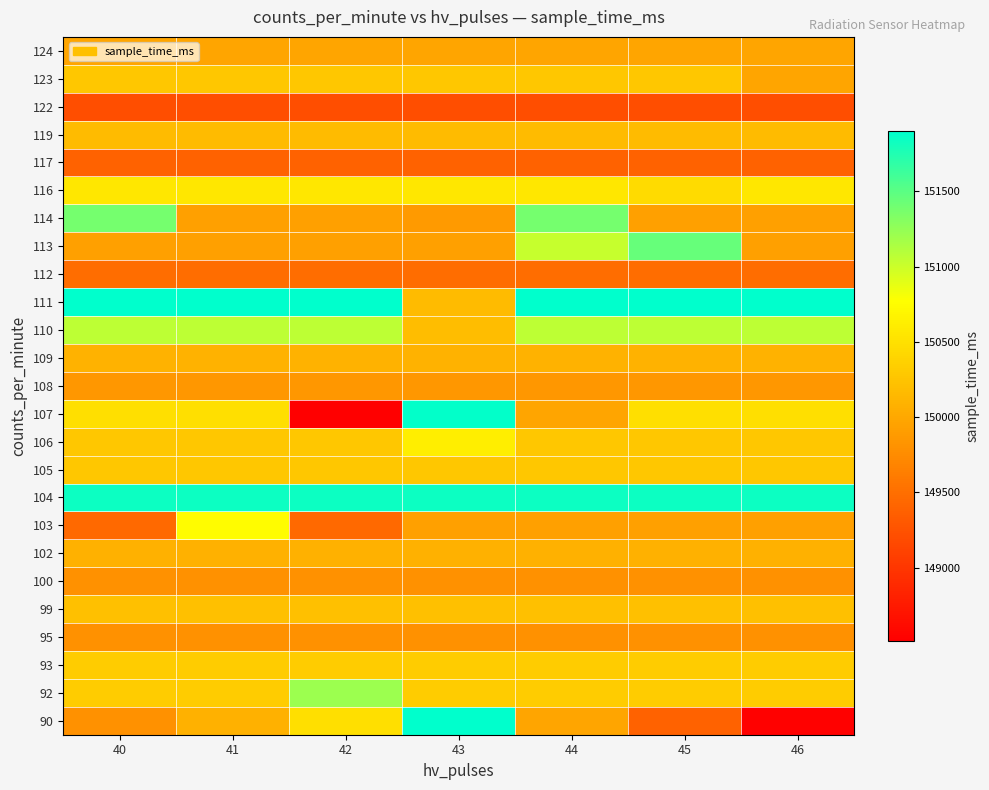

At which category does the chart reach its peak across all series?

43